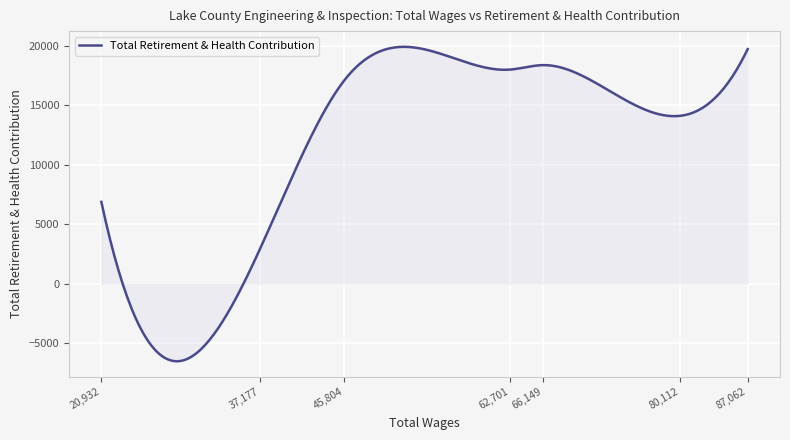

What is the difference between the maximum and minimum values?

26476.7